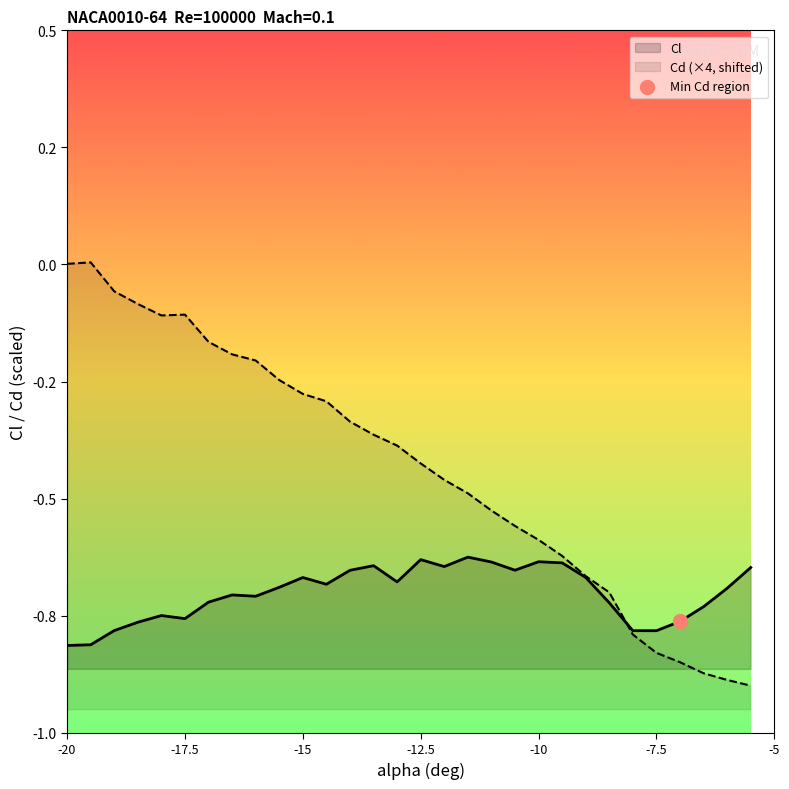

Which series reaches the minimum Y coordinate?

Cd (×4, shifted)